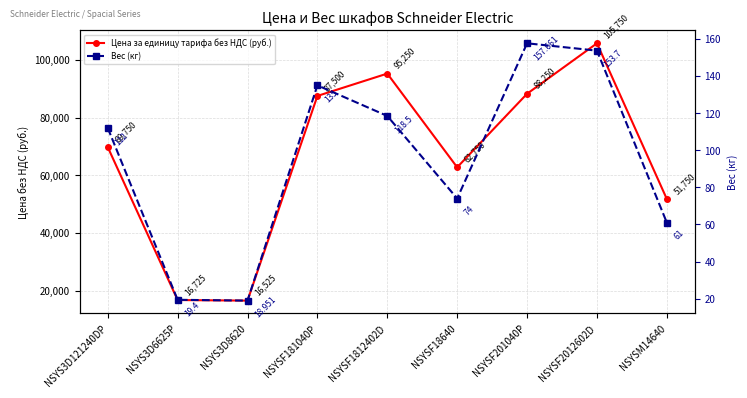

Is this an area chart (filled region under the line)?

No